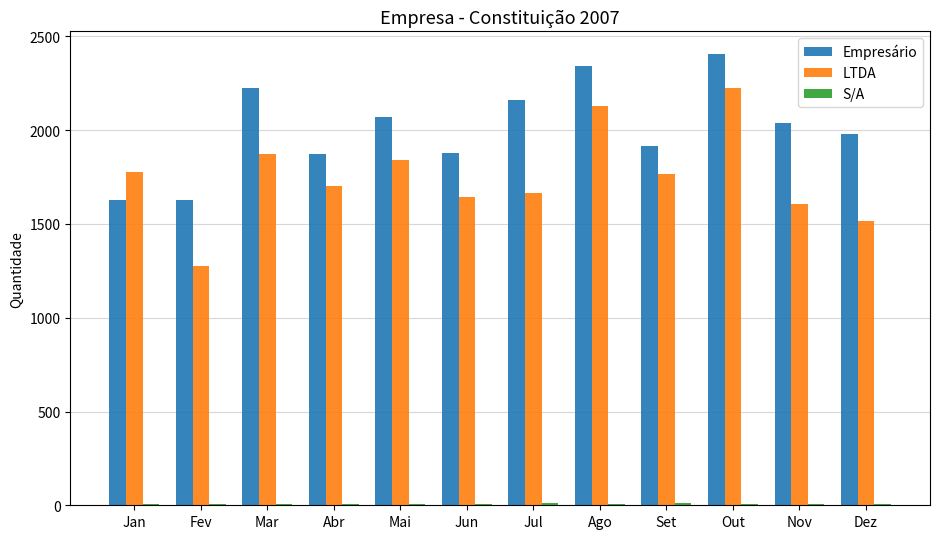

What is the maximum value for LTDA?

2227